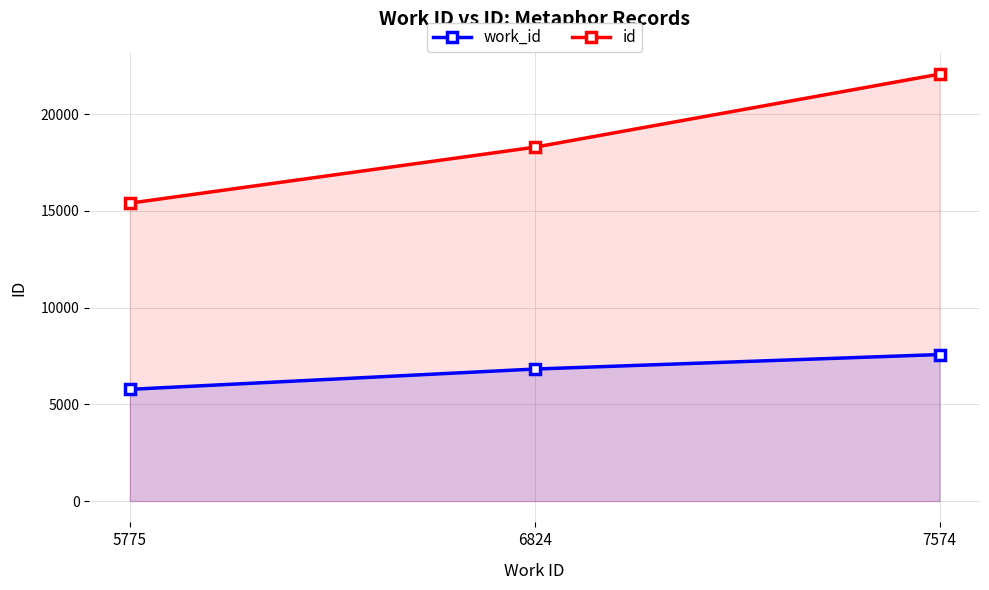

Reading left to right, transcribe all the data shown in this chart.

work_id: 5775	6824	7574
id: 15401	18294	22072